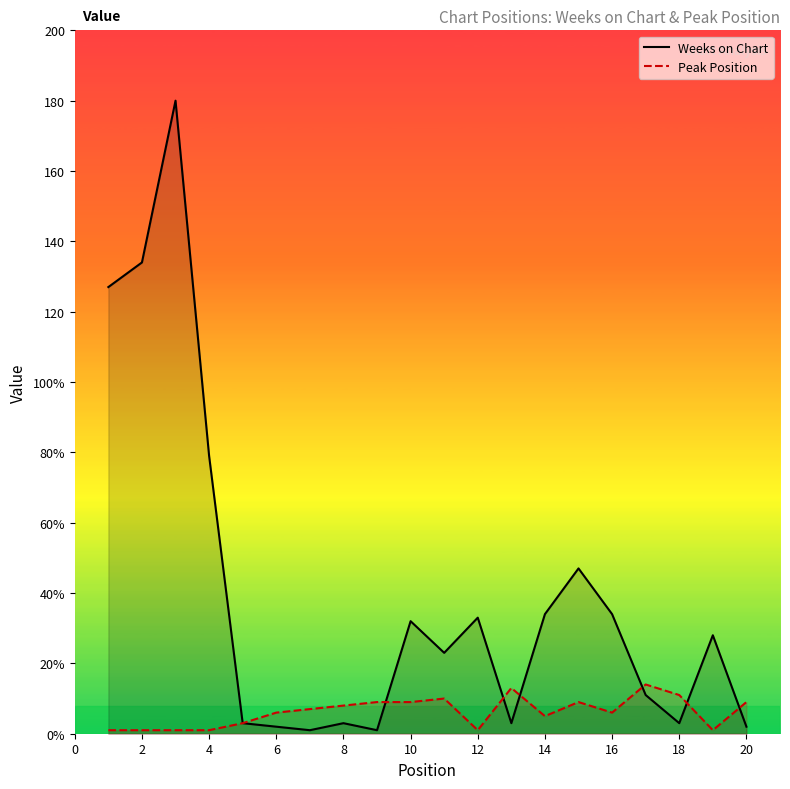

What is the sum of all Peak Position values?

125